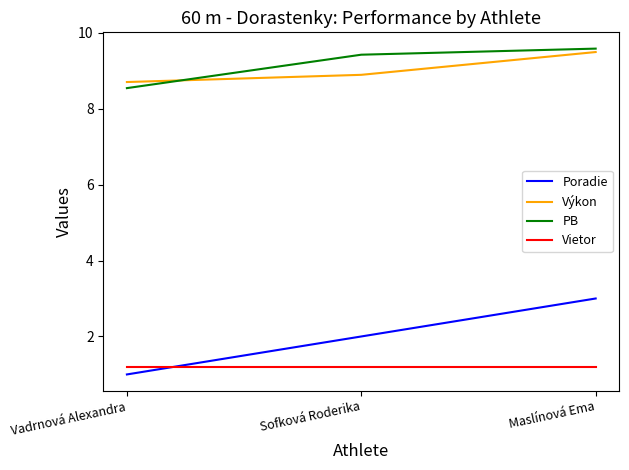

Does the chart have visible grid lines?

No